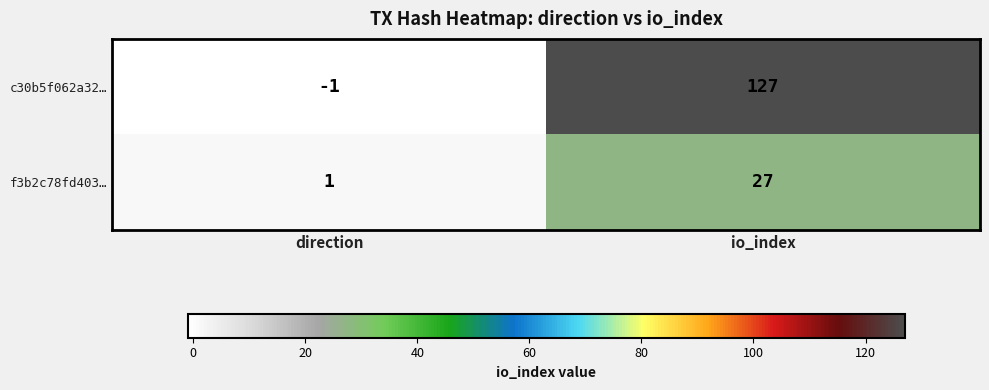

Between direction and io_index, which series saw the biggest shift?

c30b5f062a32…